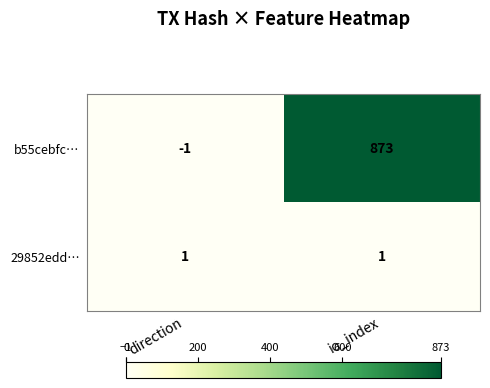

True or false: 29852edd… has a value of 1 at io_index.

True